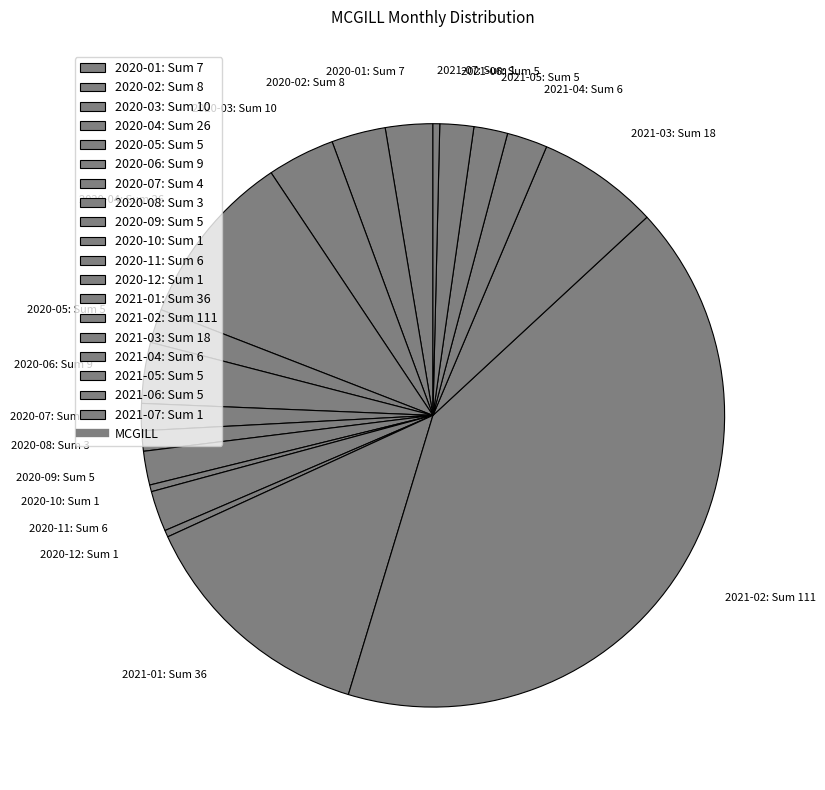

Is 2021-05 the majority of the pie?

No